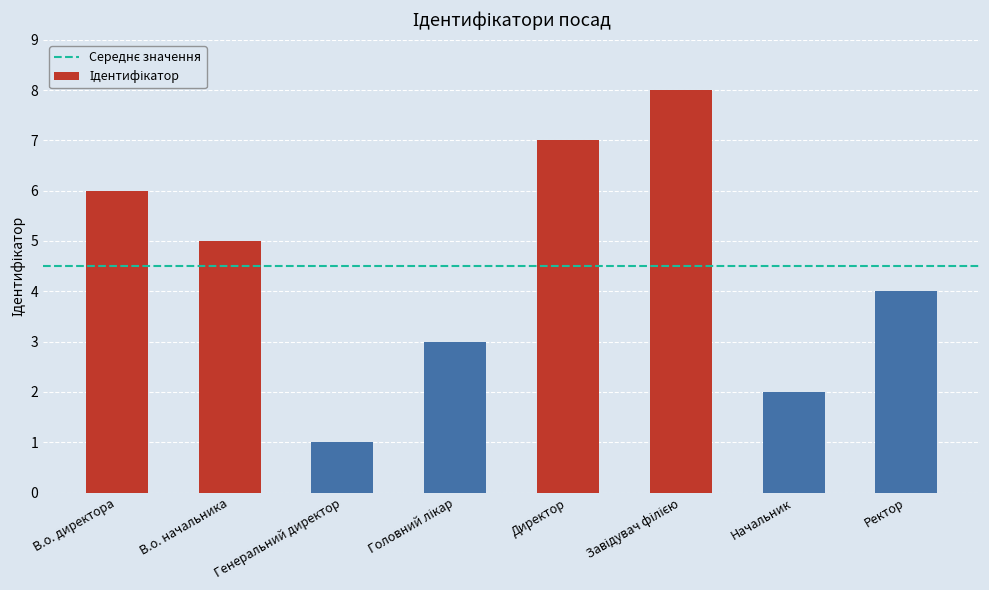

What is the difference between the values at Директор and Генеральний директор?

6